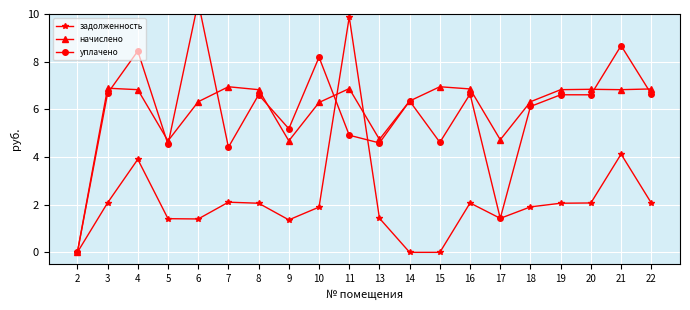

Which series has the widest spread of values?

уплачено